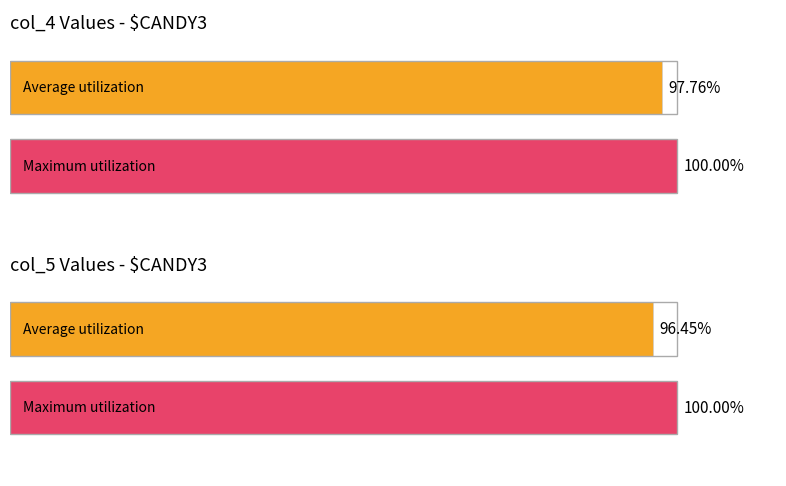

Count the number of categories in the chart.

4